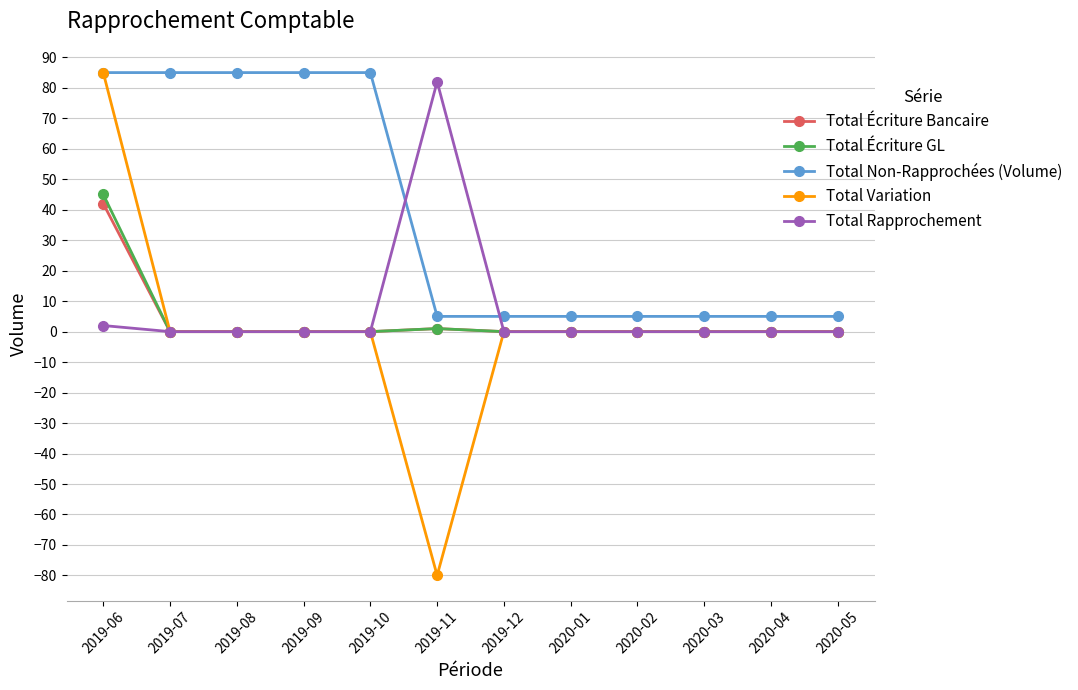

The value of Total Variation at 2020-04 is 103. True or false?

False